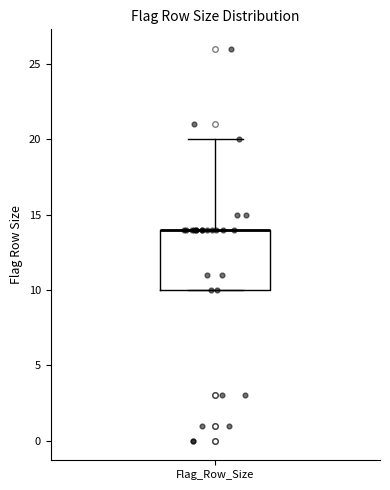

Where is the upper edge of the box for Flag_Row_Size on the y-axis? The values are not printed on the chart, so give them approximately, as read against the axis.

14